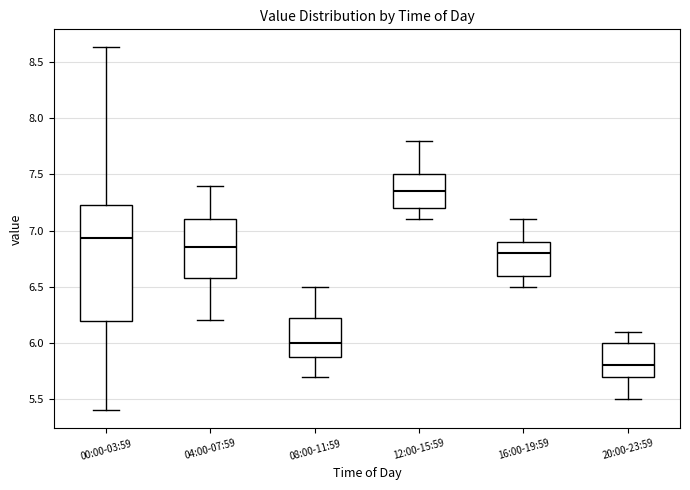

Reading left to right, transcribe this box plot: for each box, give where its median line is, the range the box spans, and where its two whiskers end, as read against the y-axis. The values are not printed on the chart, so give them approximately, as read against the axis.

00:00-03:59: median 6.95, box 6.20 to 7.25, whiskers 5.40 to 8.65
04:00-07:59: median 6.85, box 6.60 to 7.10, whiskers 6.20 to 7.40
08:00-11:59: median 6.00, box 5.90 to 6.25, whiskers 5.70 to 6.50
12:00-15:59: median 7.35, box 7.20 to 7.50, whiskers 7.10 to 7.80
16:00-19:59: median 6.80, box 6.60 to 6.90, whiskers 6.50 to 7.10
20:00-23:59: median 5.80, box 5.70 to 6.00, whiskers 5.50 to 6.10